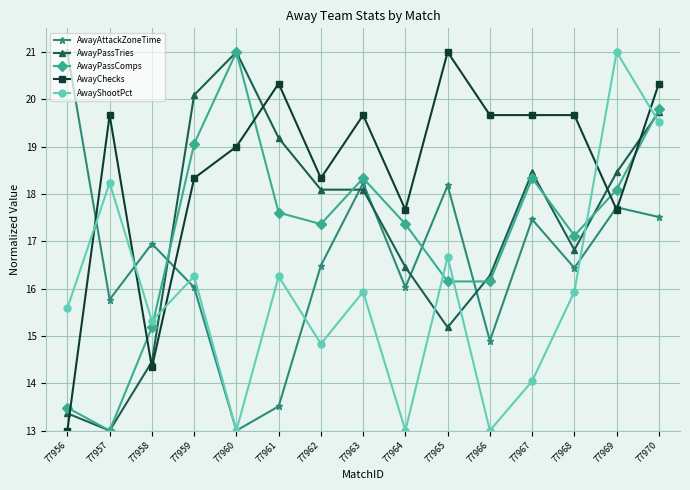

Count the number of categories in the chart.

15